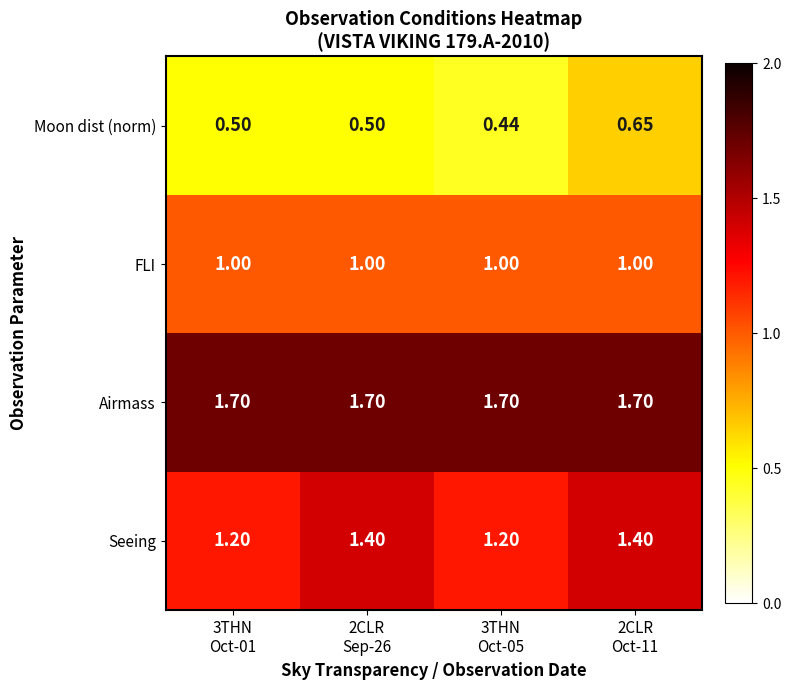

List the series in order of their peak value, highest first.

Airmass, Seeing, FLI, Moon dist (norm)